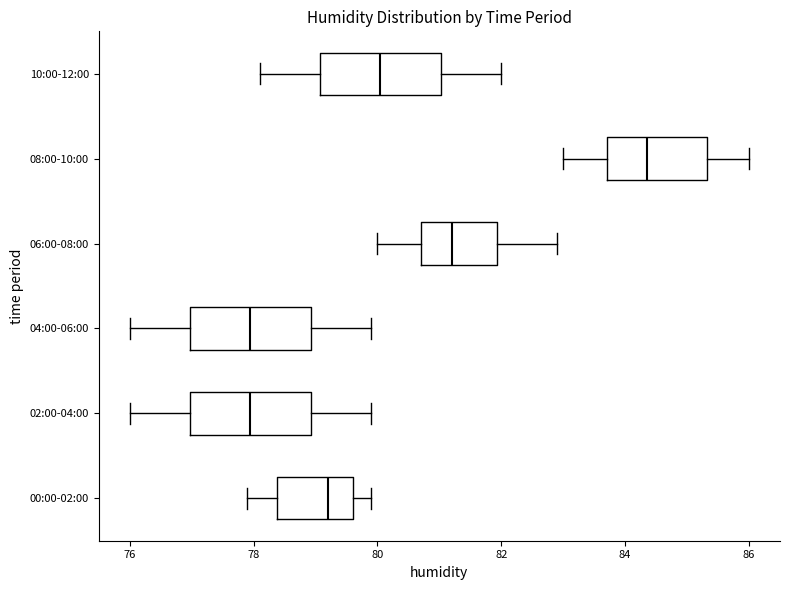

Reading bottom to top, transcribe this box plot: for each box, give where its median line is, the range the box spans, and where its two whiskers end, as read against the x-axis. The values are not printed on the chart, so give them approximately, as read against the axis.

00:00-02:00: median 79.2, box 78.4 to 79.6, whiskers 78.0 to 80.0
02:00-04:00: median 78.0, box 77.0 to 79.0, whiskers 76.0 to 80.0
04:00-06:00: median 78.0, box 77.0 to 79.0, whiskers 76.0 to 80.0
06:00-08:00: median 81.2, box 80.8 to 82.0, whiskers 80.0 to 83.0
08:00-10:00: median 84.4, box 83.8 to 85.4, whiskers 83.0 to 86.0
10:00-12:00: median 80.0, box 79.0 to 81.0, whiskers 78.2 to 82.0